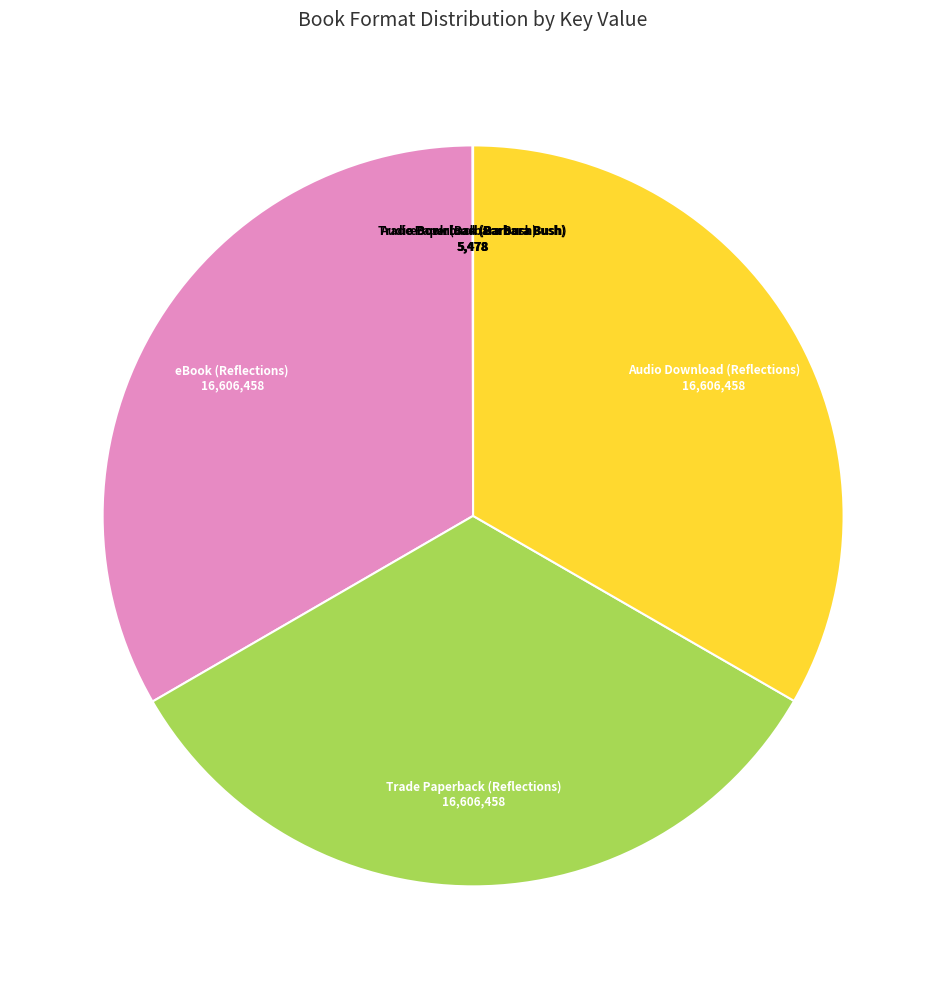

Do eBook (Reflections) and Audio Download (Reflections) together represent more than half of the pie?

Yes